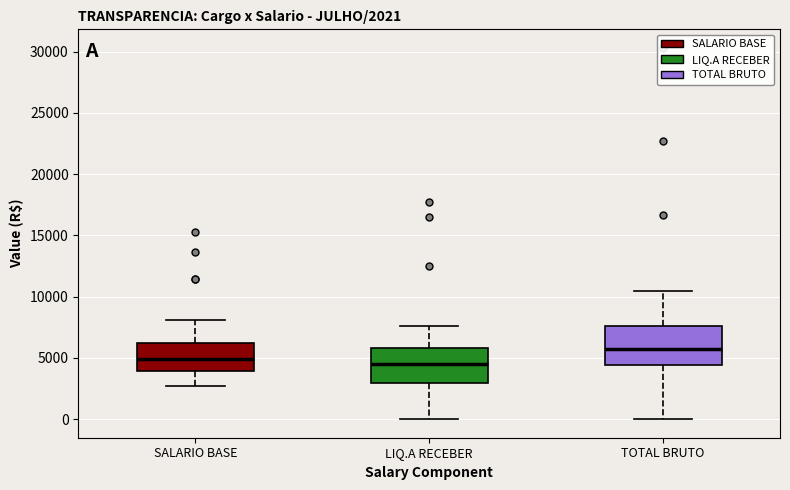

Which box's median line is the highest?

TOTAL BRUTO